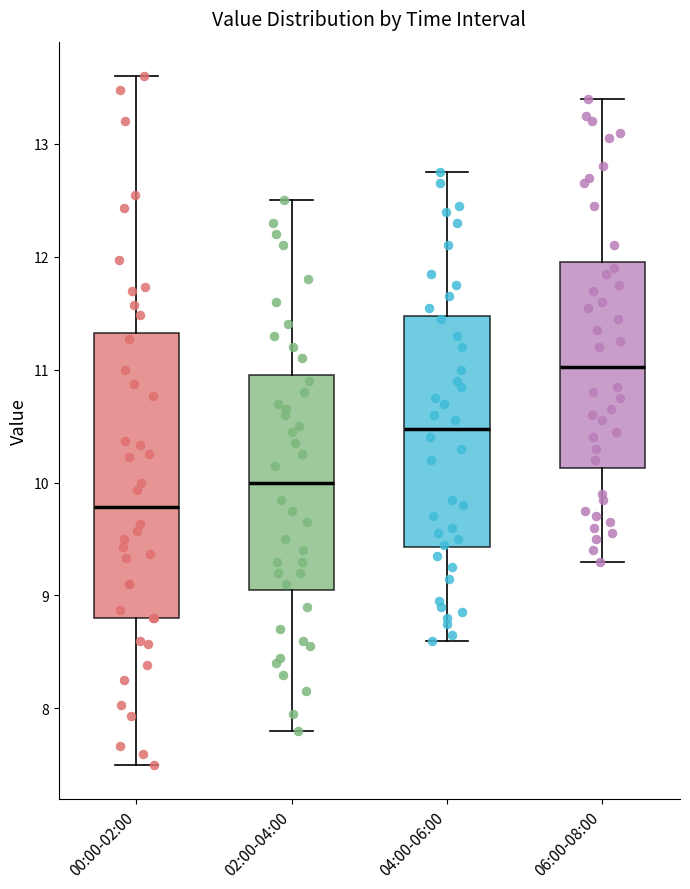

Which box has the lowest median line?

00:00-02:00